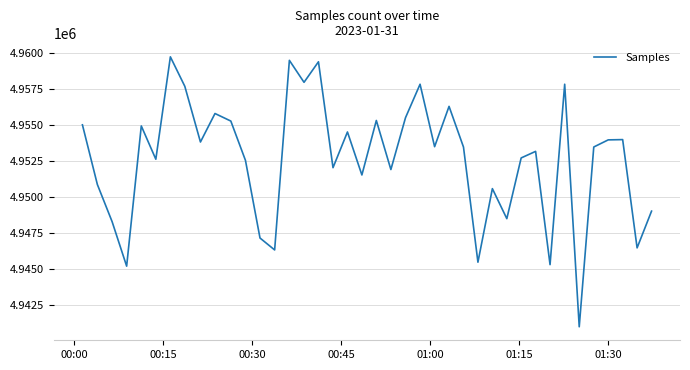

What is the difference between the maximum and minimum values?

18717